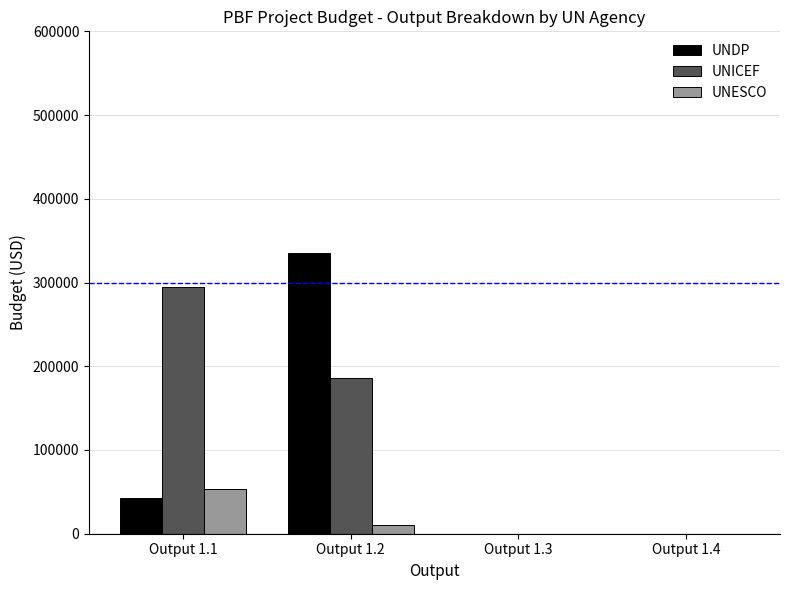

What is the highest value of the UNDP series?

334980